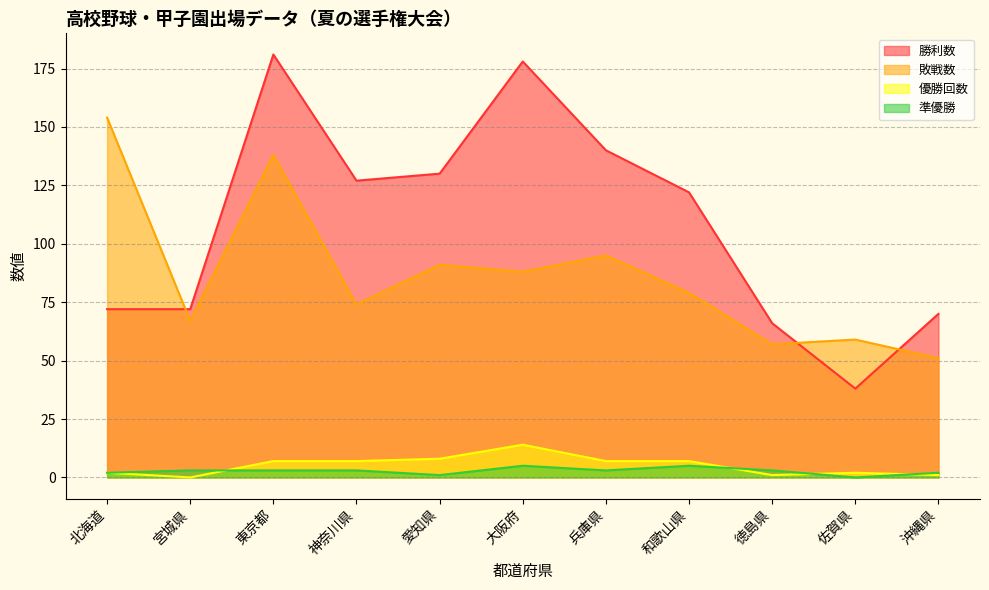

True or false: 敗戦数 and 優勝回数 intersect in this chart.

False